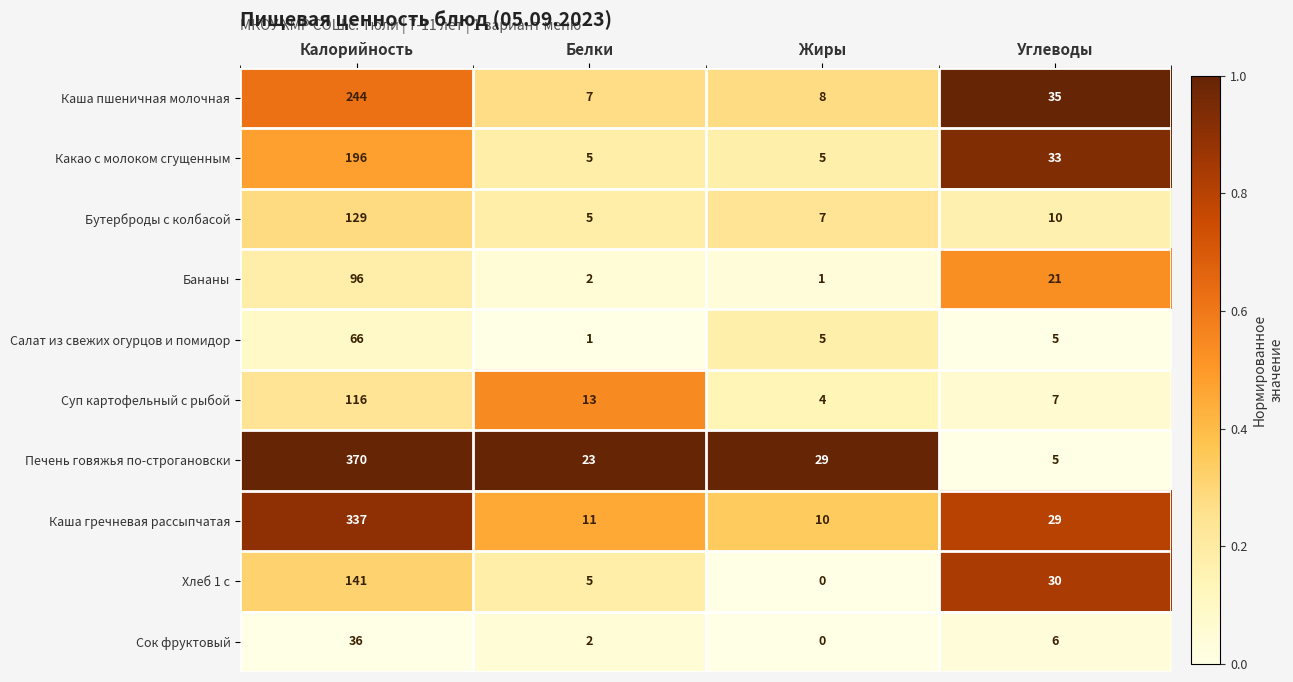

Between Жиры and Углеводы, which series saw the biggest shift?

Хлеб 1 с